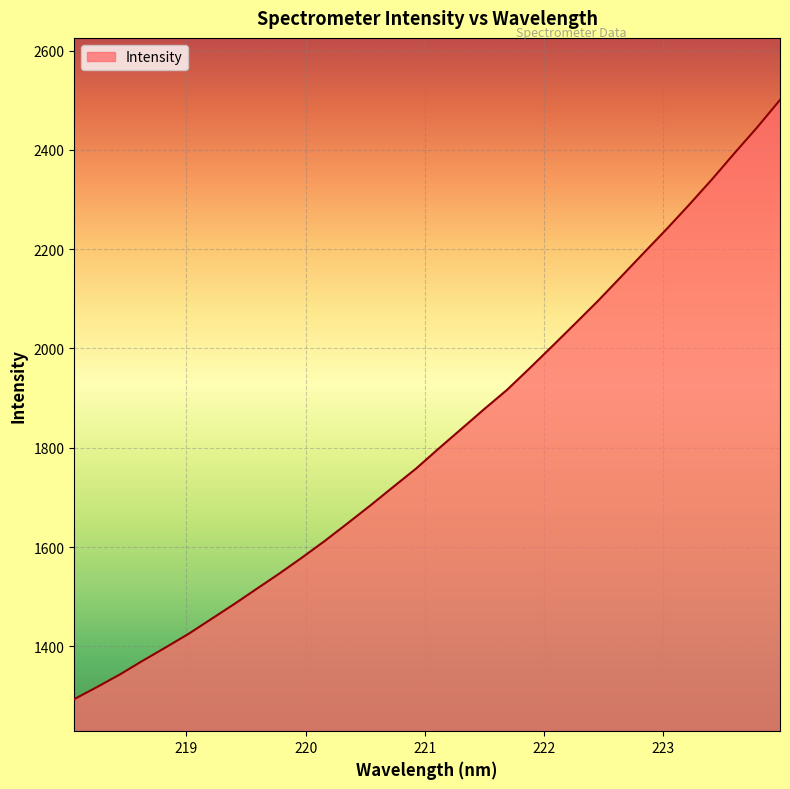

Count the number of categories in the chart.

32